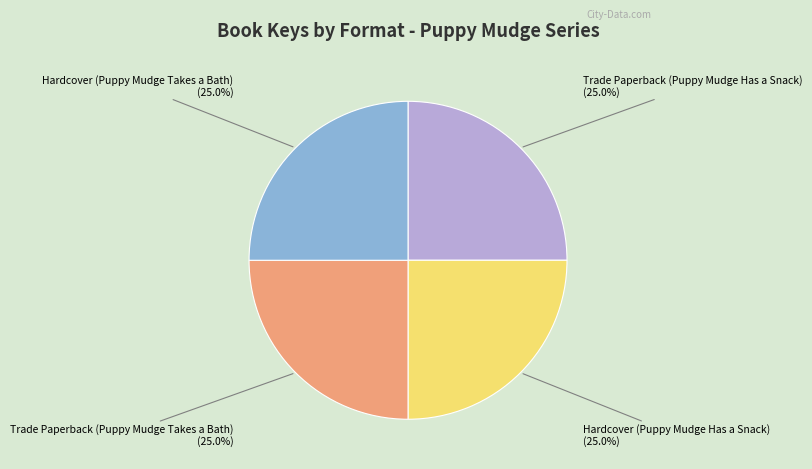

Is there a majority slice in this chart?

No